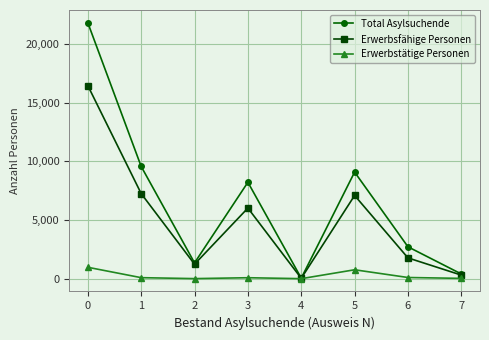

Is it true that Erwerbstätige Personen equals 970 at 0?

True